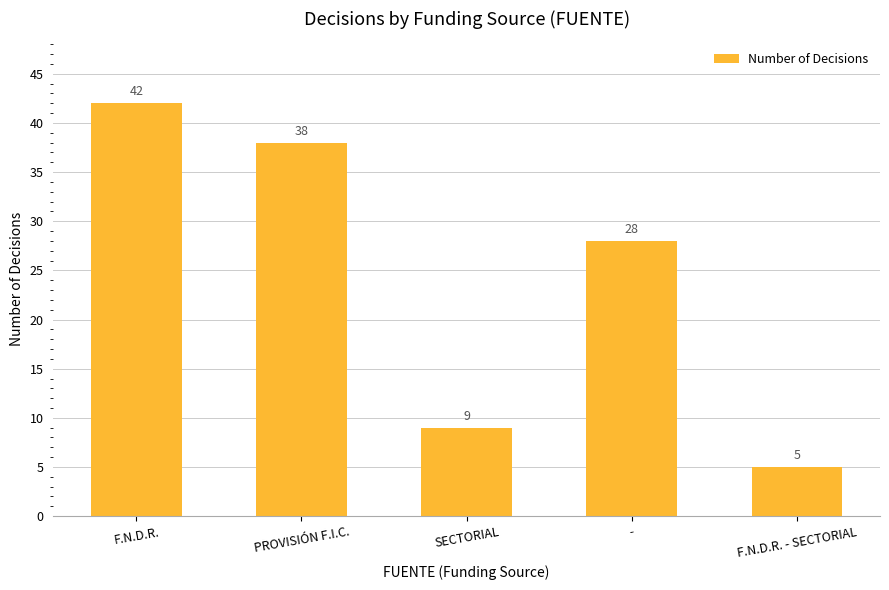

What is the difference between the second highest and second lowest values?

29